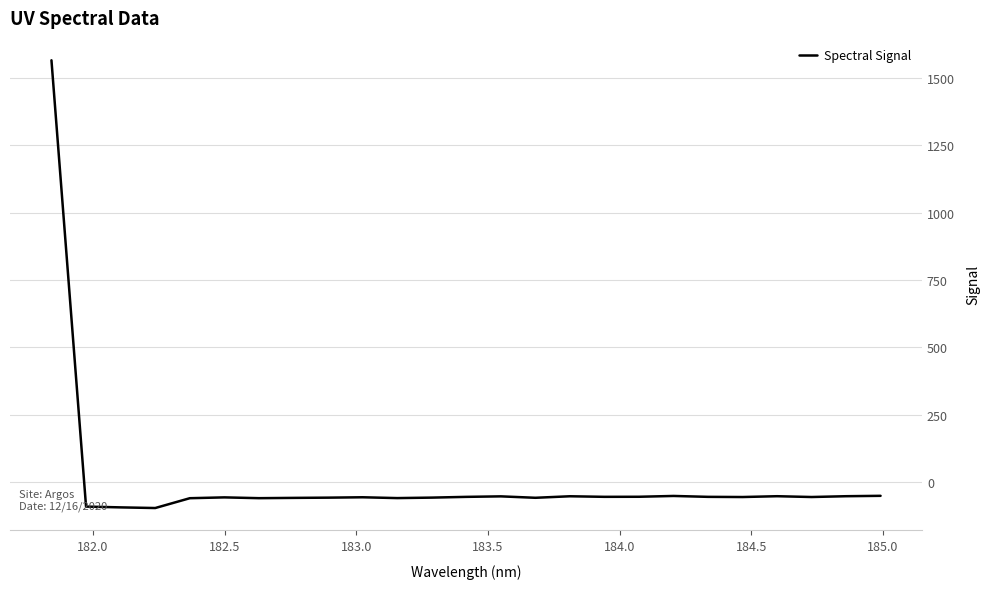

What is the difference between the maximum and minimum values?

1663.1